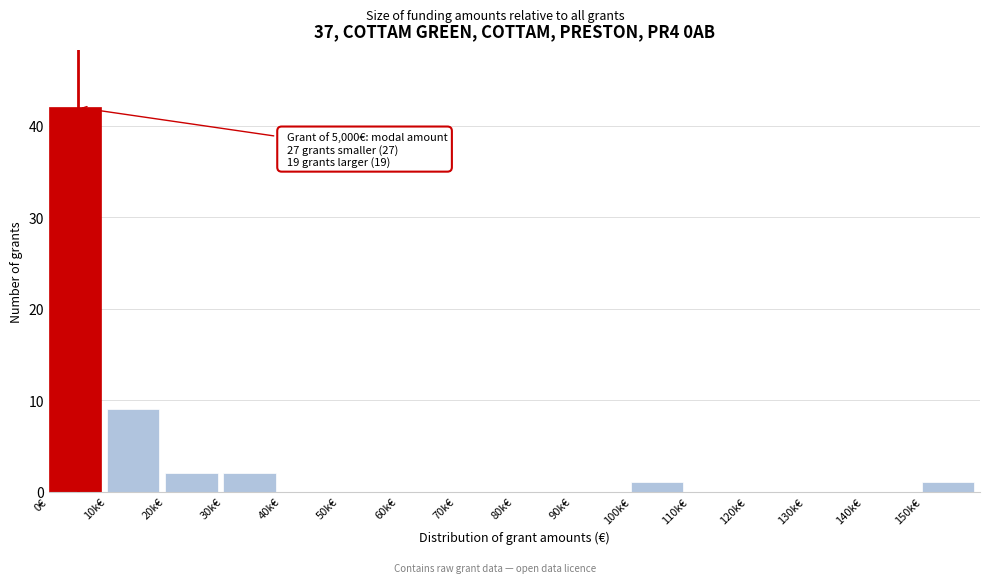

Reading left to right, extract all data points from this chart.

0€=42	10k€=9	20k€=2	30k€=2	40k€=0	50k€=0	60k€=0	70k€=0	80k€=0	90k€=0	100k€=1	110k€=0	120k€=0	130k€=0	140k€=0	150k€=1